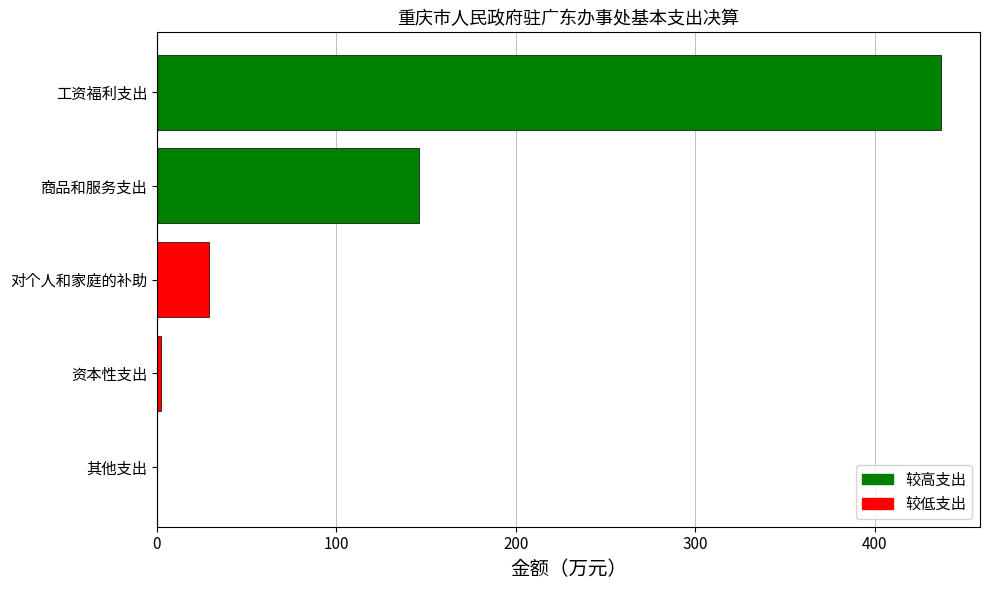

What value does the data have at 工资福利支出?

436.9